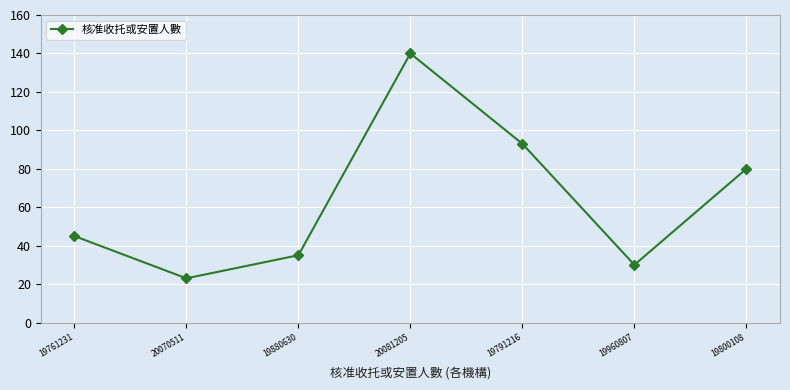

True or false: there are more than 0 points higher than both neighbors.

True